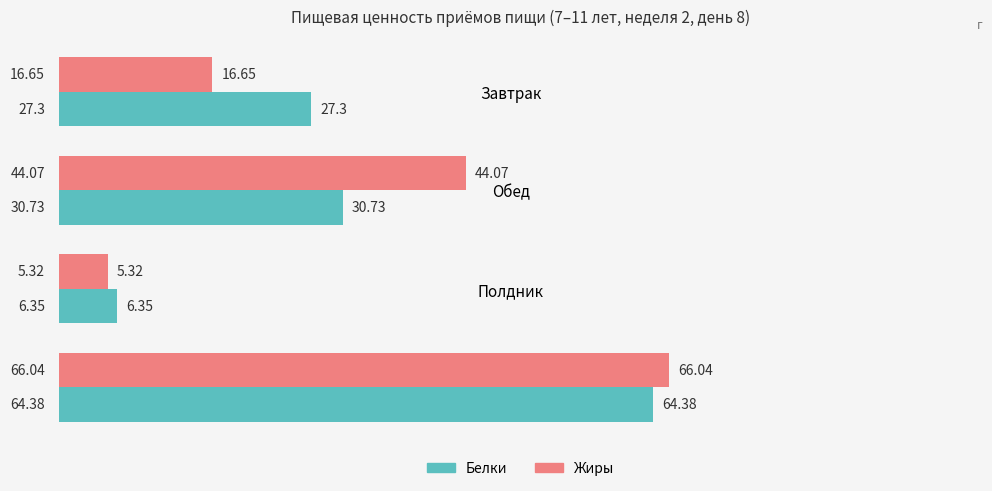

At which category is the sum across all series the highest?

Итого за день